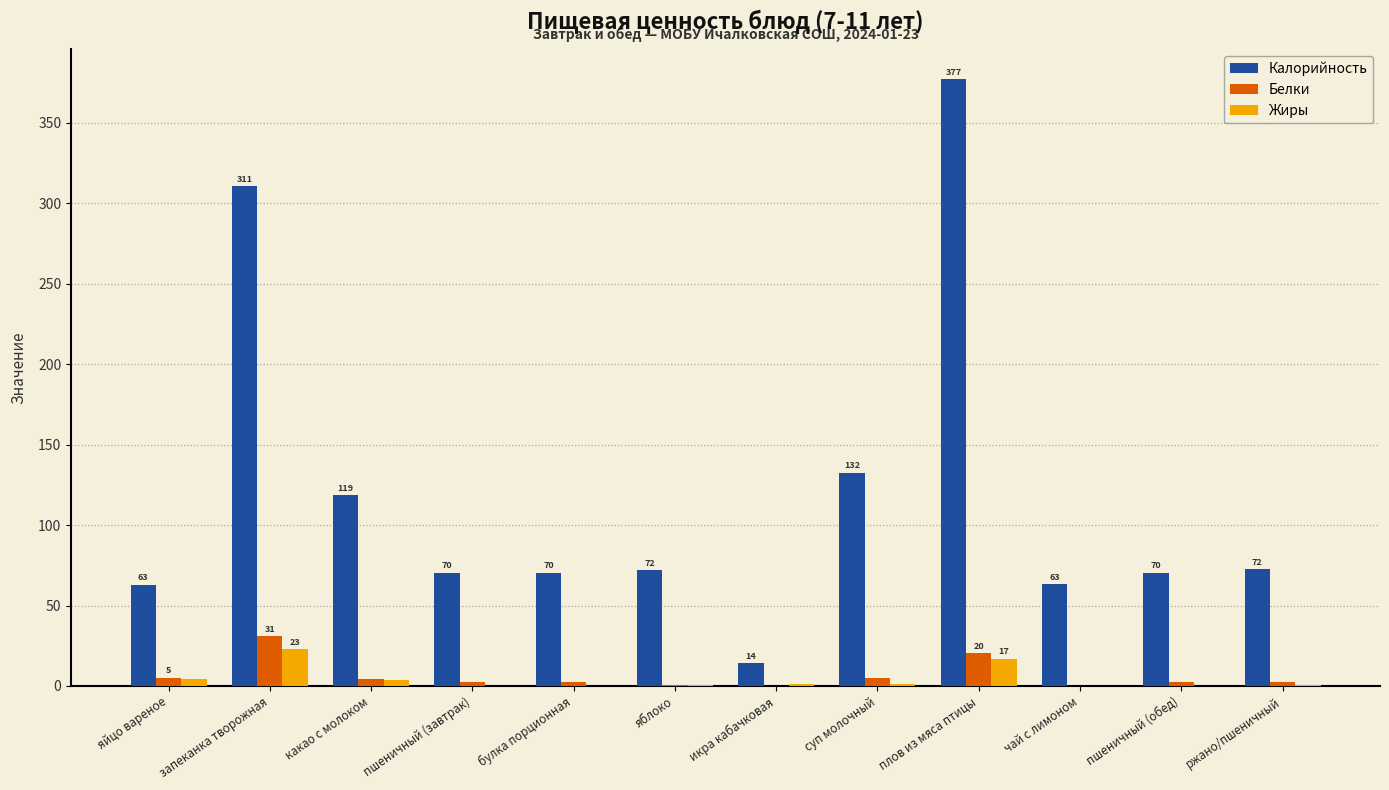

True or false: Калорийность has a value of 70.5 at булка порционная.

True